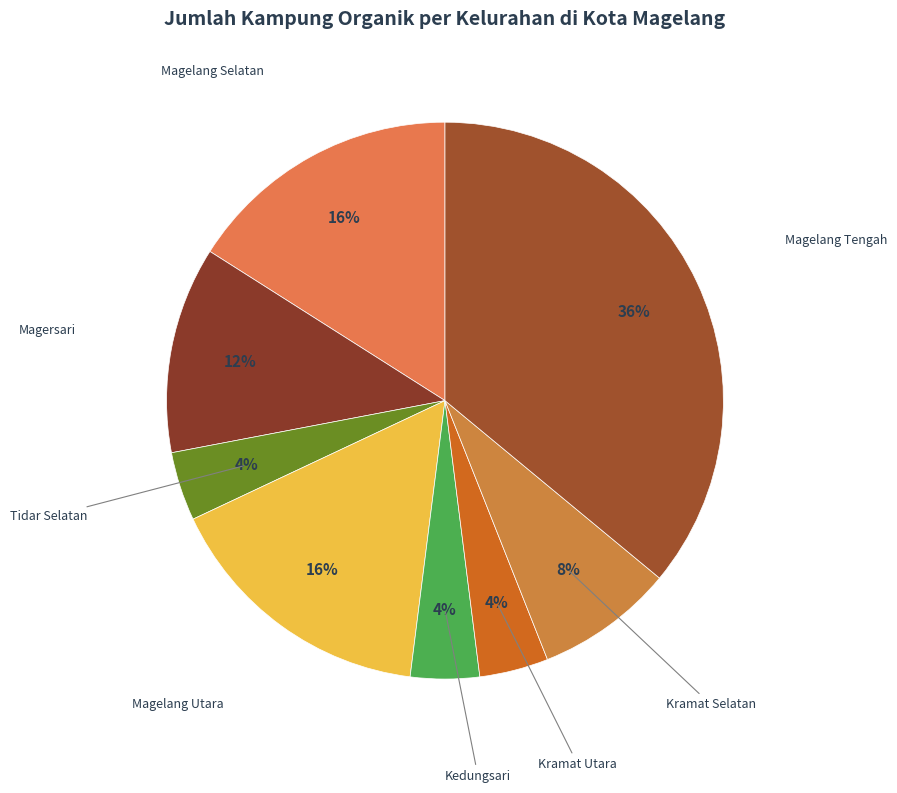

Do Kramat Utara and Magelang Tengah together represent more than half of the pie?

No